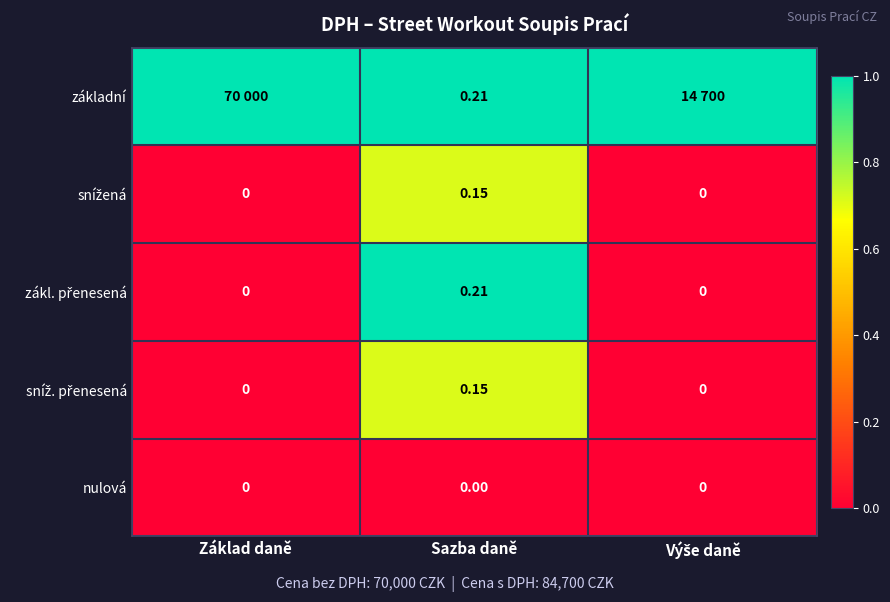

Is it true that nulová equals 0.0 at Výše daně?

True